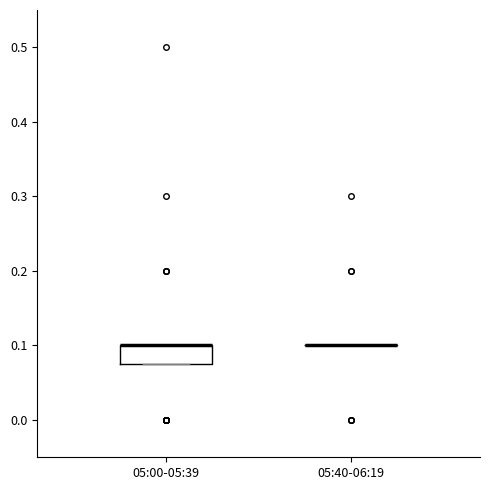

Reading left to right, transcribe this box plot: for each box, give where its median line is, the range the box spans, and where its two whiskers end, as read against the y-axis. The values are not printed on the chart, so give them approximately, as read against the axis.

05:00-05:39: median 0.10 (drawn on the box's upper edge), box 0.08 to 0.10, whiskers 0.08 to 0.10
05:40-06:19: box collapsed to a line at 0.10, whiskers 0.10 to 0.10